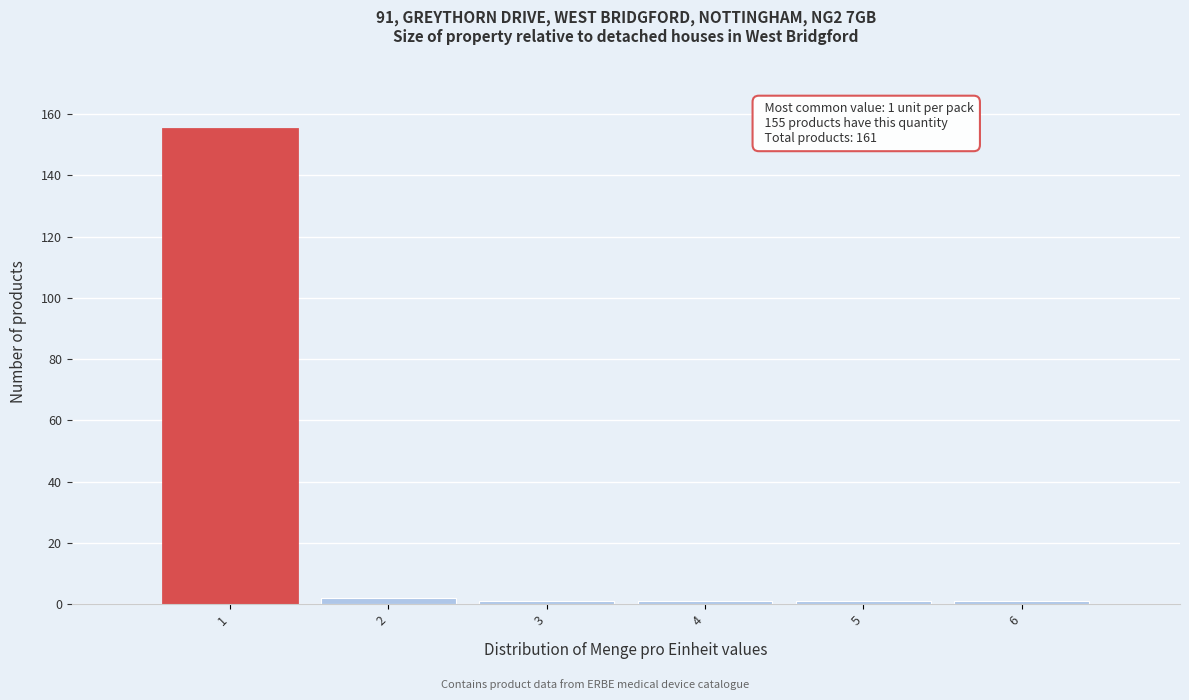

Which range on the x-axis has the tallest bar?

0.5 to 1.5